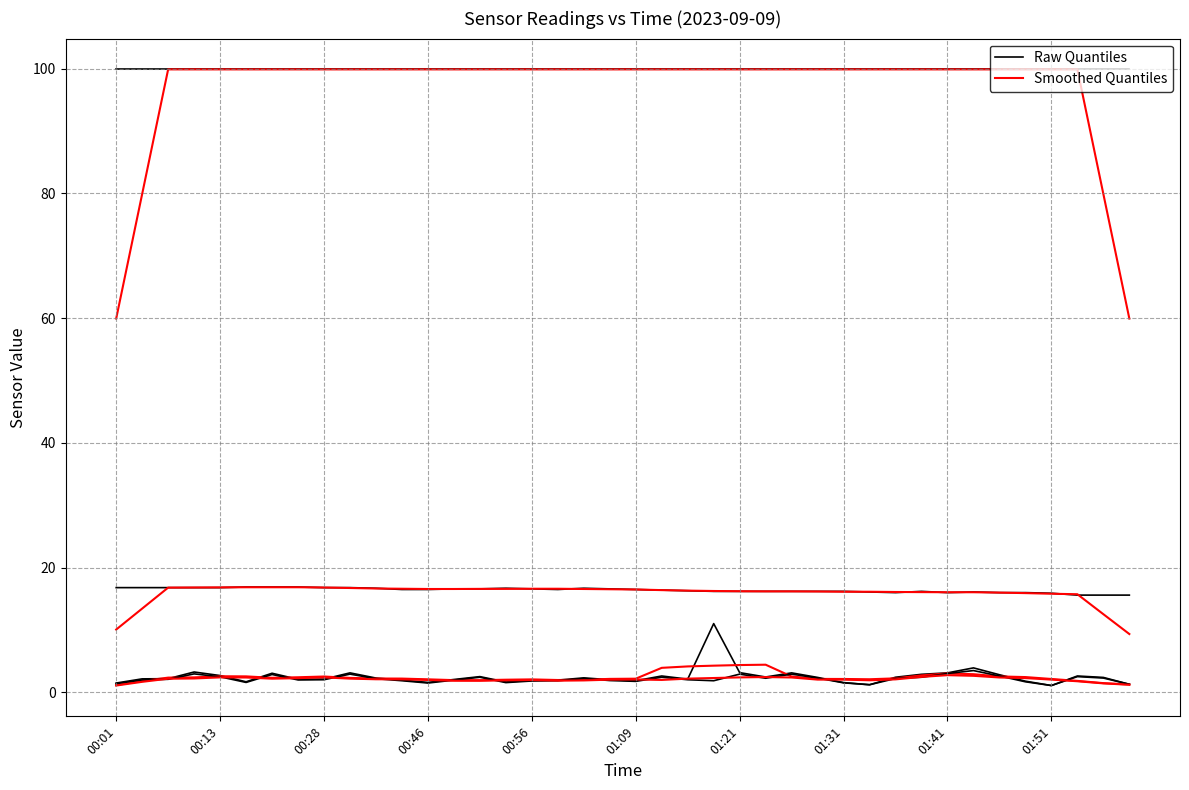

True or false: Smoothed Quantiles has a value of 1.2 at 00:46.

False